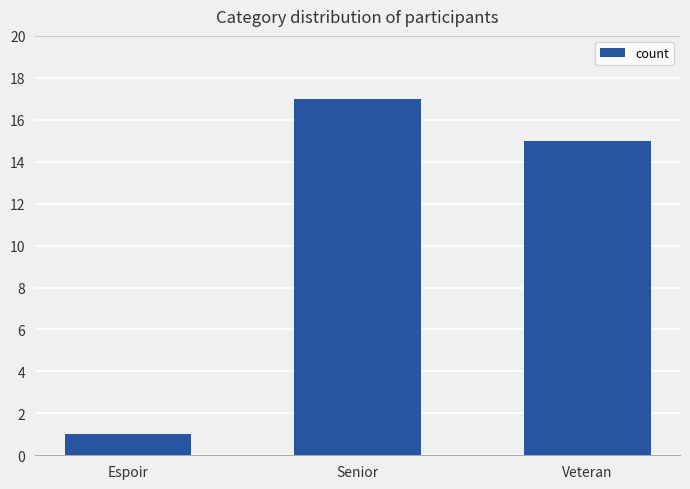

What position from the left is Veteran?

3